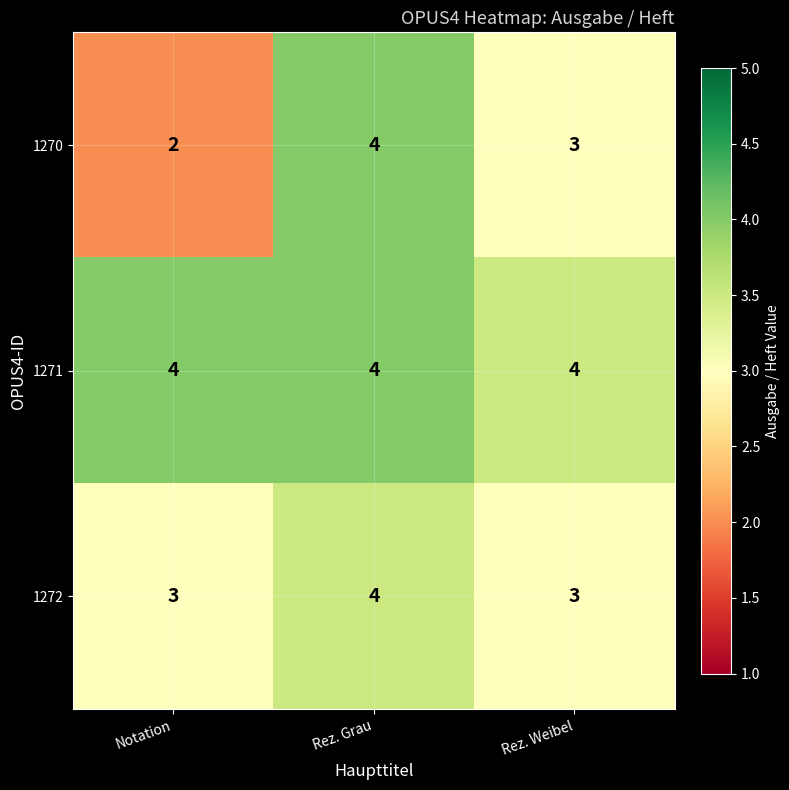

Which series has the largest range (max minus min)?

1270